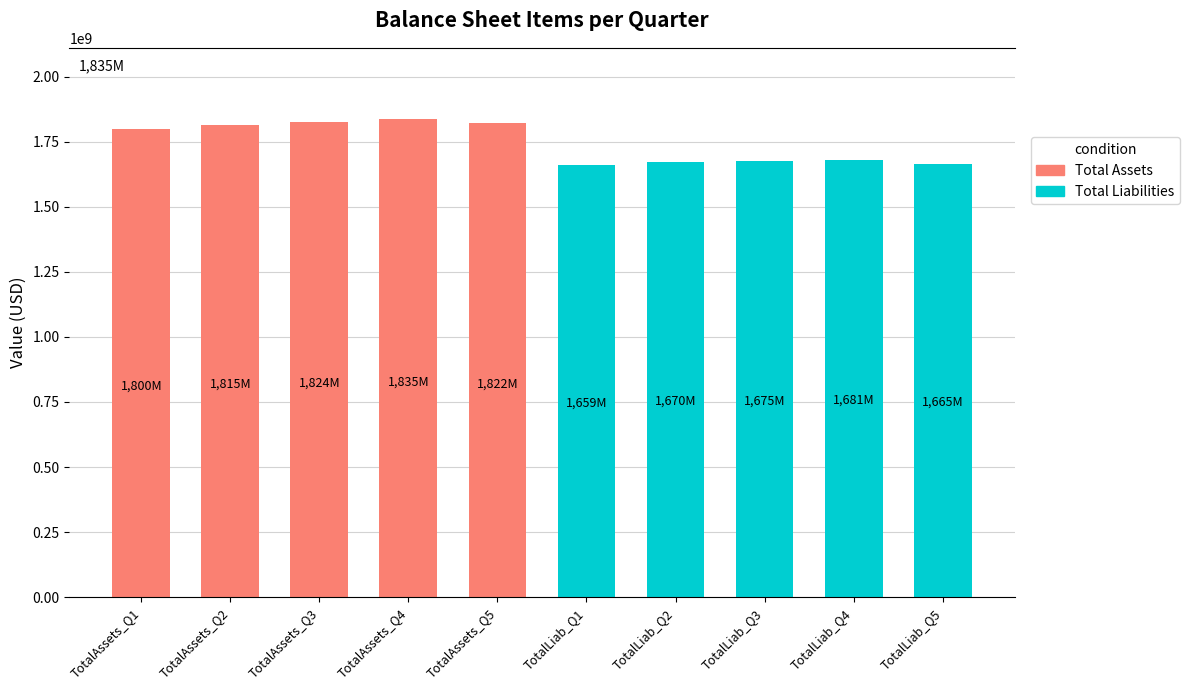

True or false: Total Assets has a value of 1800300000 at TotalAssets_Q1.

True